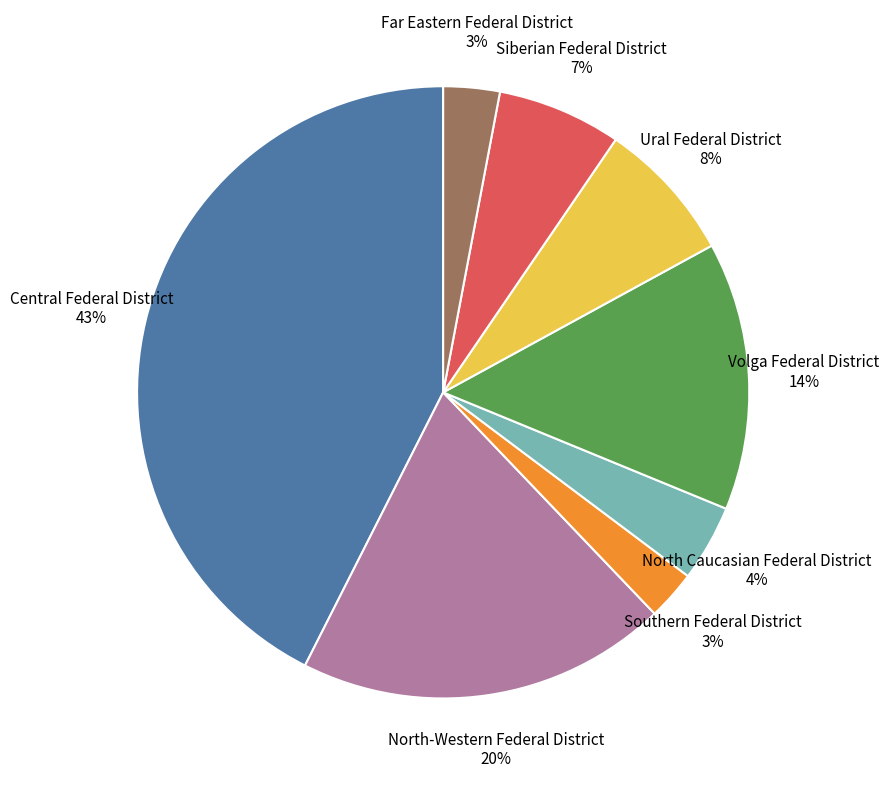

Is there any slice that represents more than half of the pie?

No